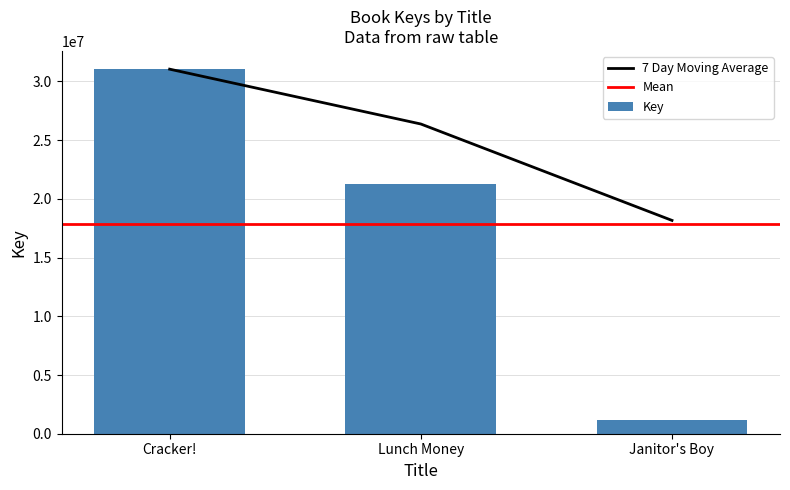

Count the number of categories in the chart.

3